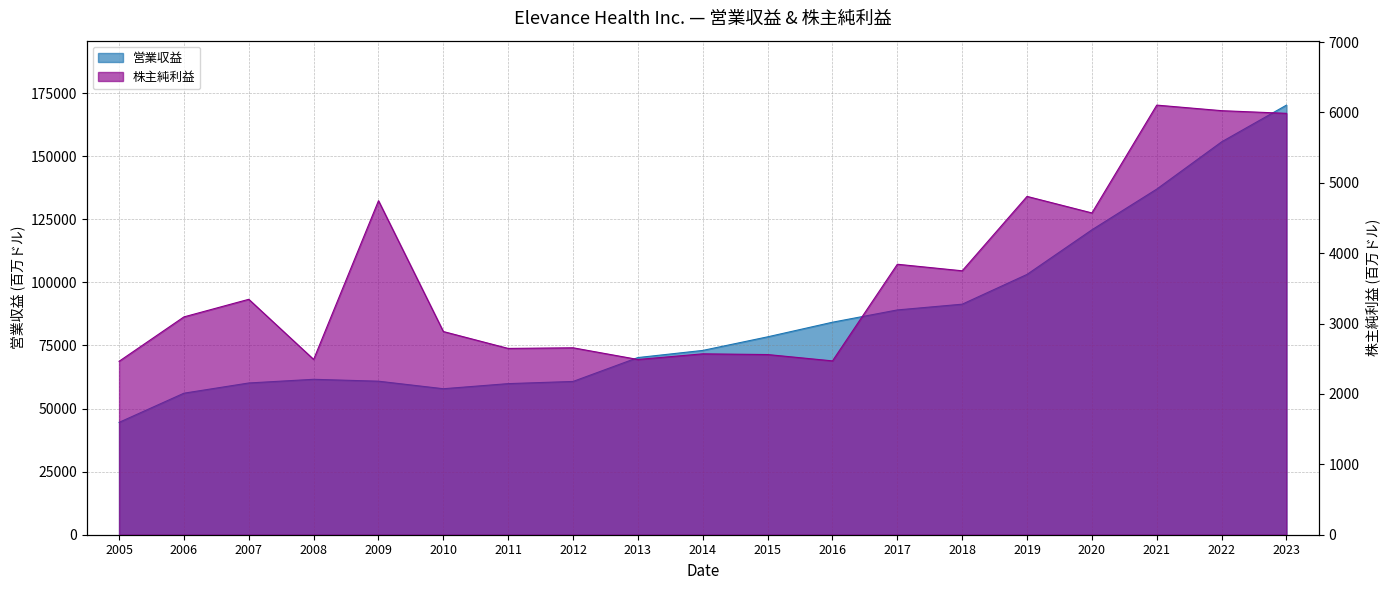

The value of 営業収益 at 2007 is 28918. True or false?

False